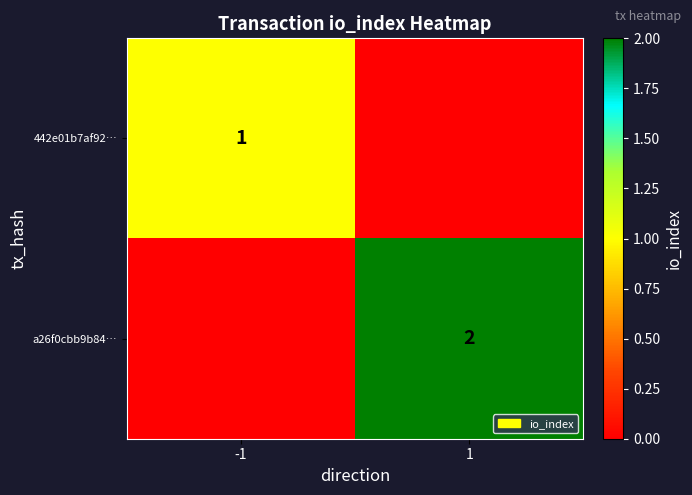

Is it true that a26f0cbb9b84… equals 2 at 1?

True